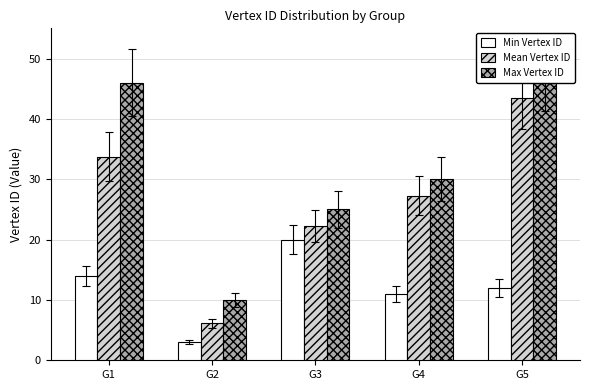

Is it true that Max Vertex ID equals 30.0 at G4?

True